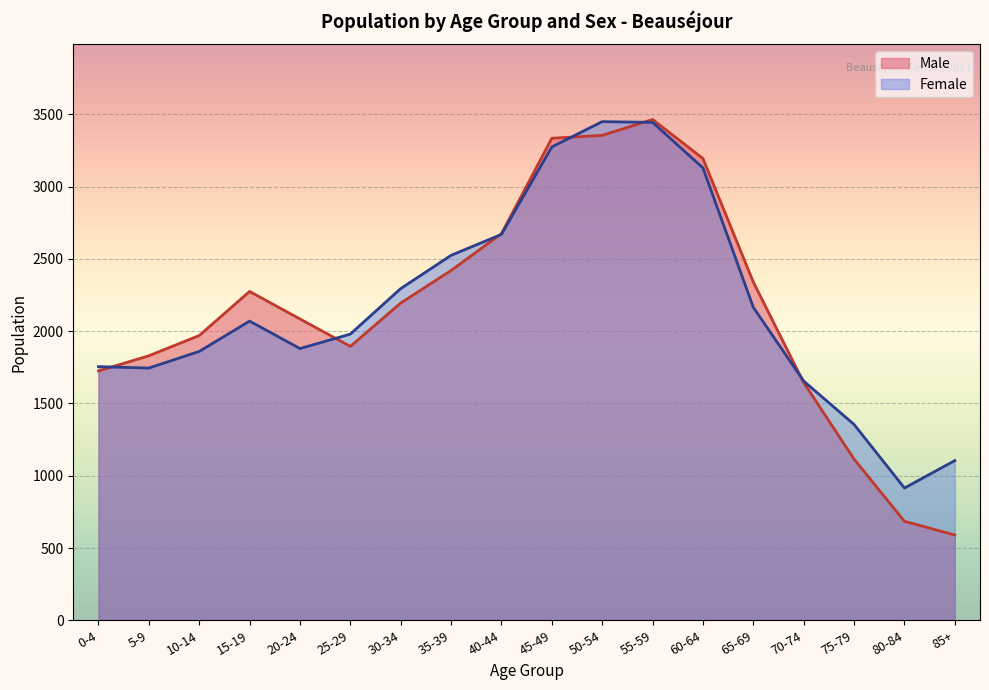

How many interior local valleys does the Male series have?

1